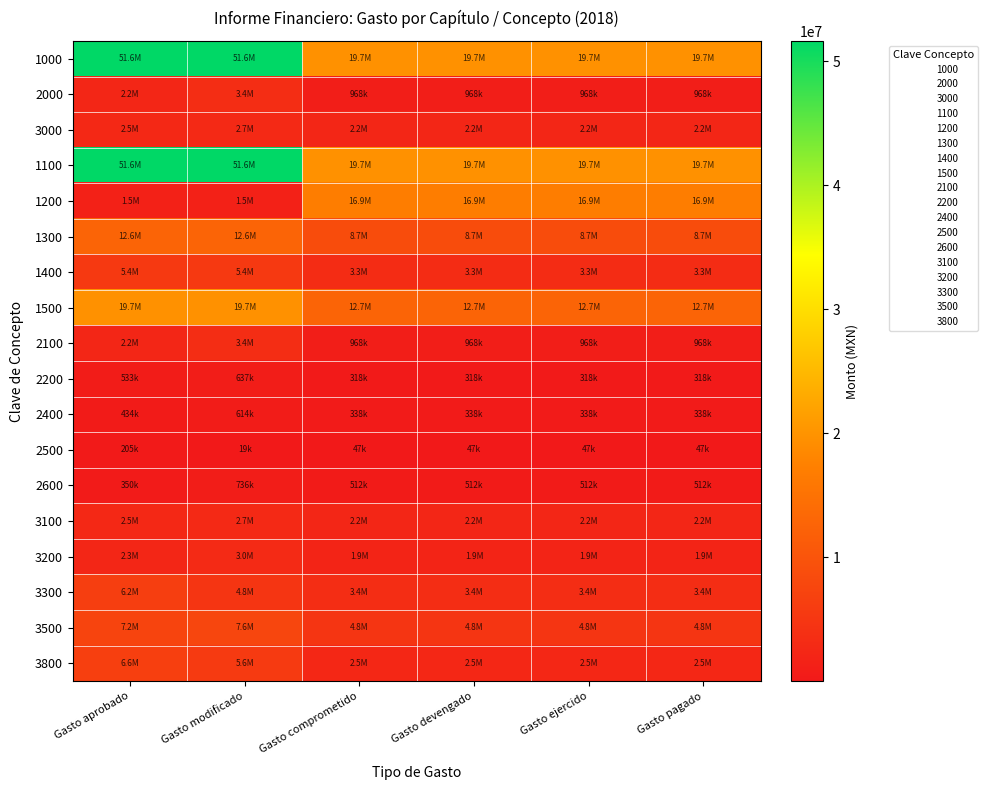

What is the maximum value shown in the chart?

51635229